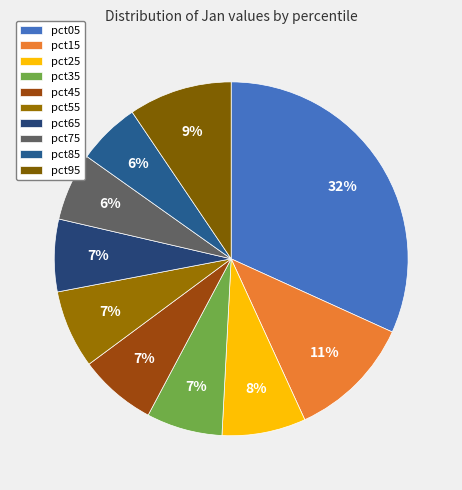

Does pct95 account for over 50% of the chart?

No